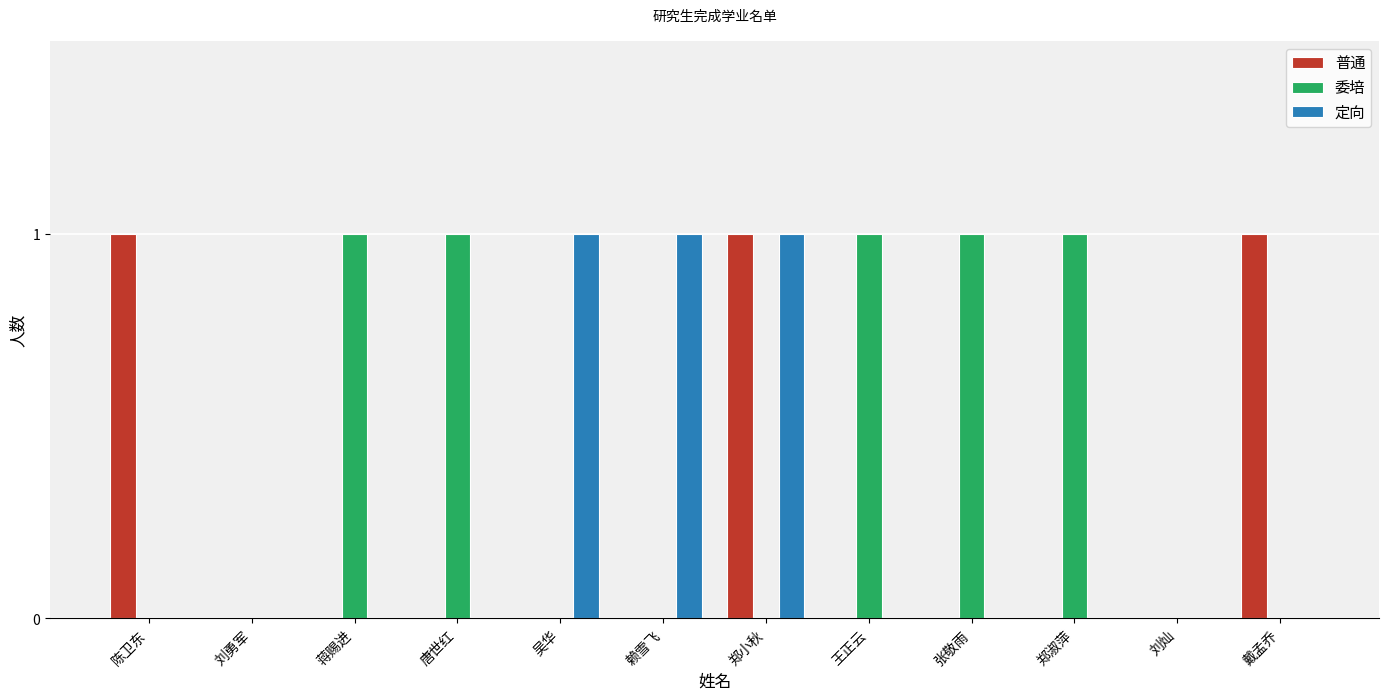

True or false: 委培 has a value of 1 at 蒋赐进.

True